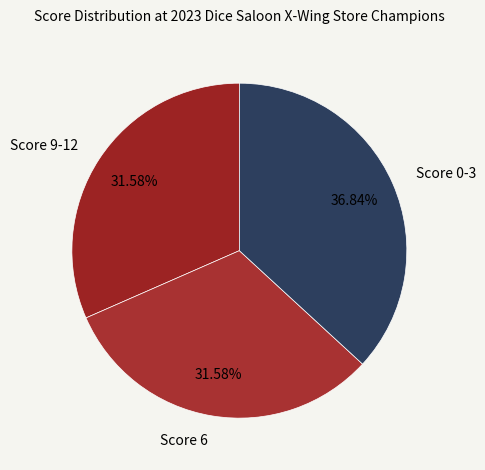

Which category has the biggest portion of the pie?

Score 0-3